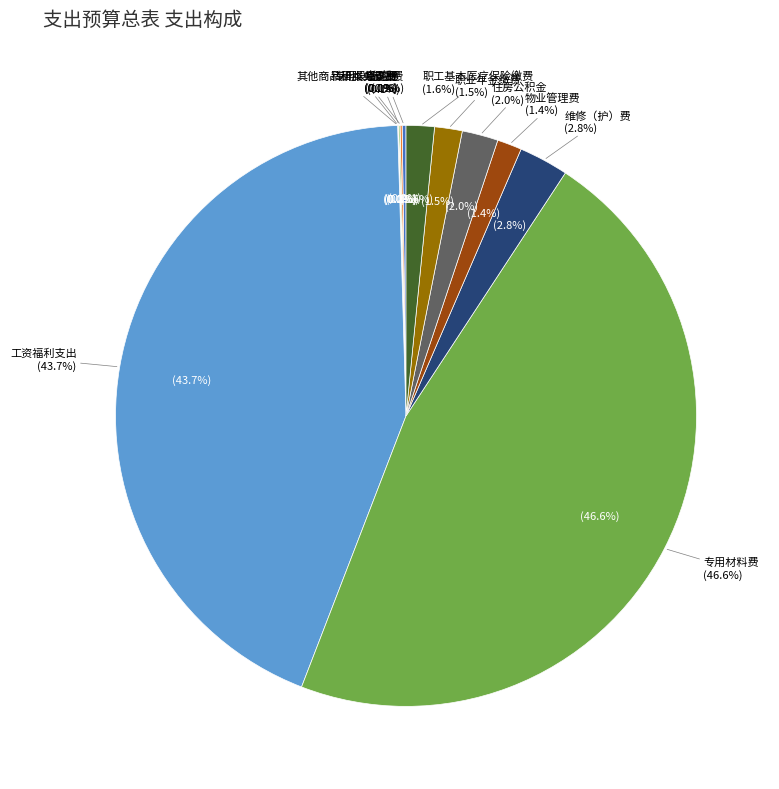

Which has a higher value, 工资福利支出 or 租赁费?

工资福利支出